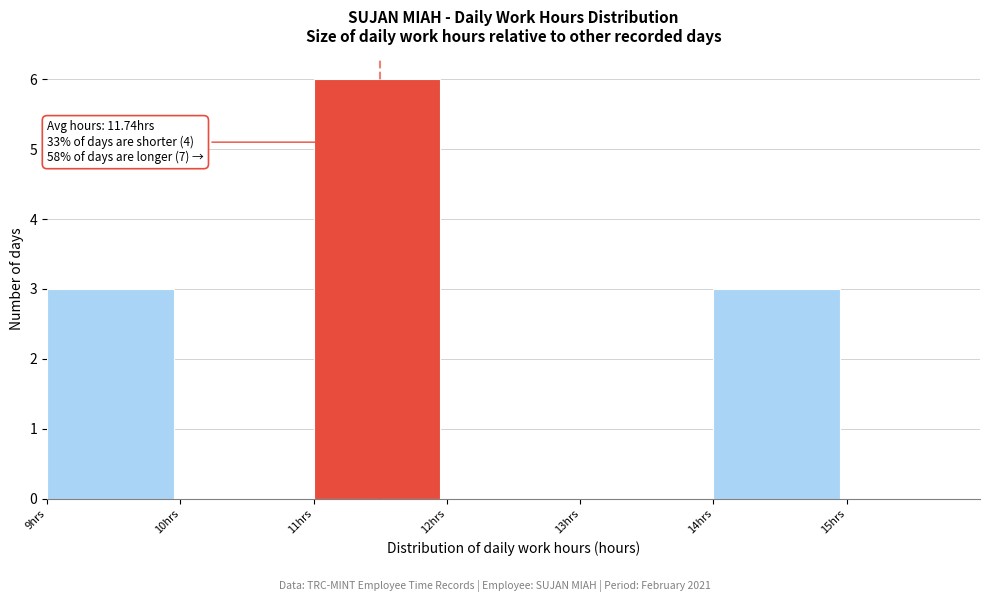

Which range on the x-axis has the tallest bar?

11 to 12